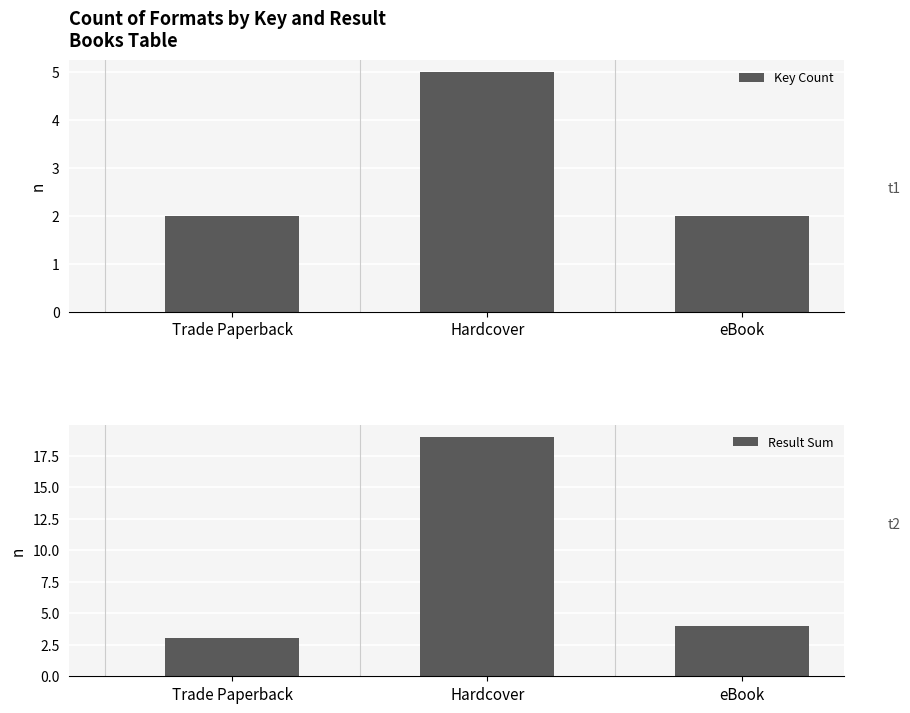

At how many categories does at least one series exceed 11?

1